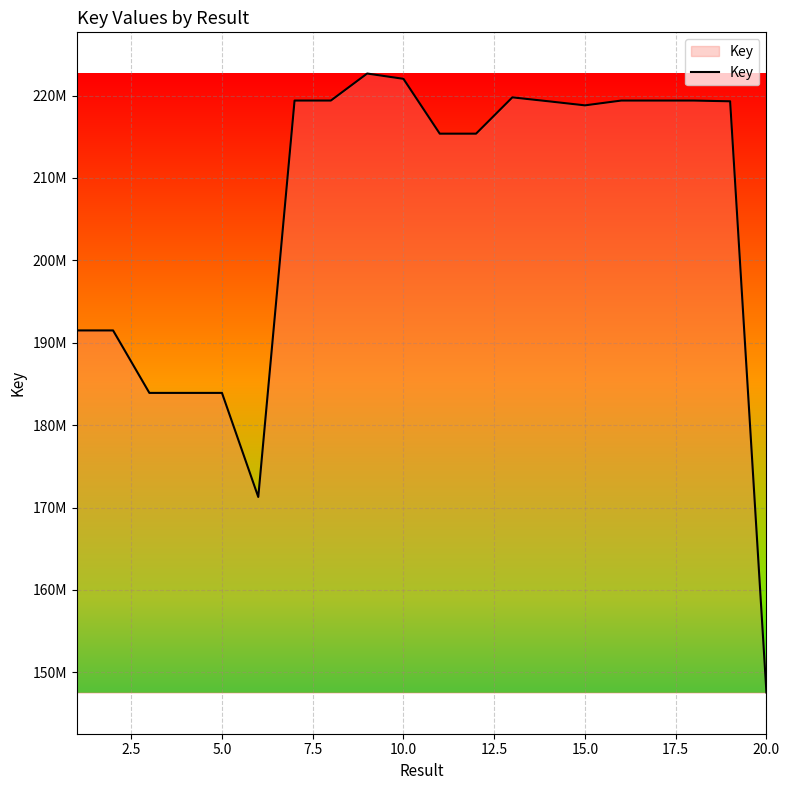

What is the average value?

205162691